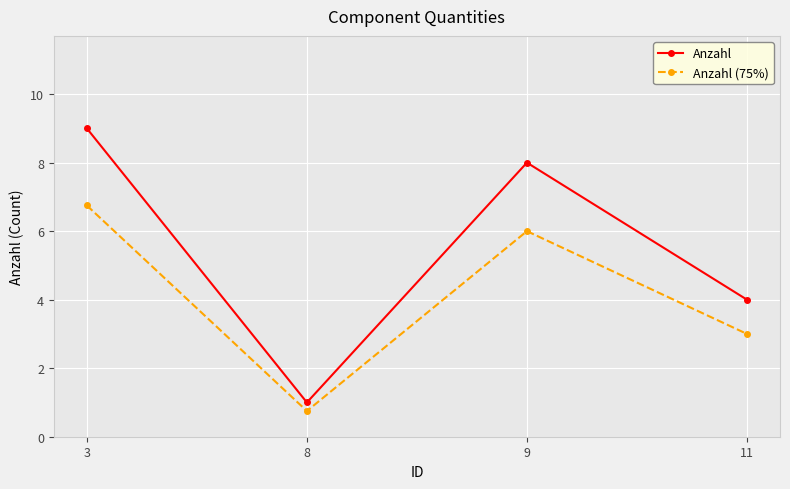

What is the maximum value for Anzahl (75%)?

6.8